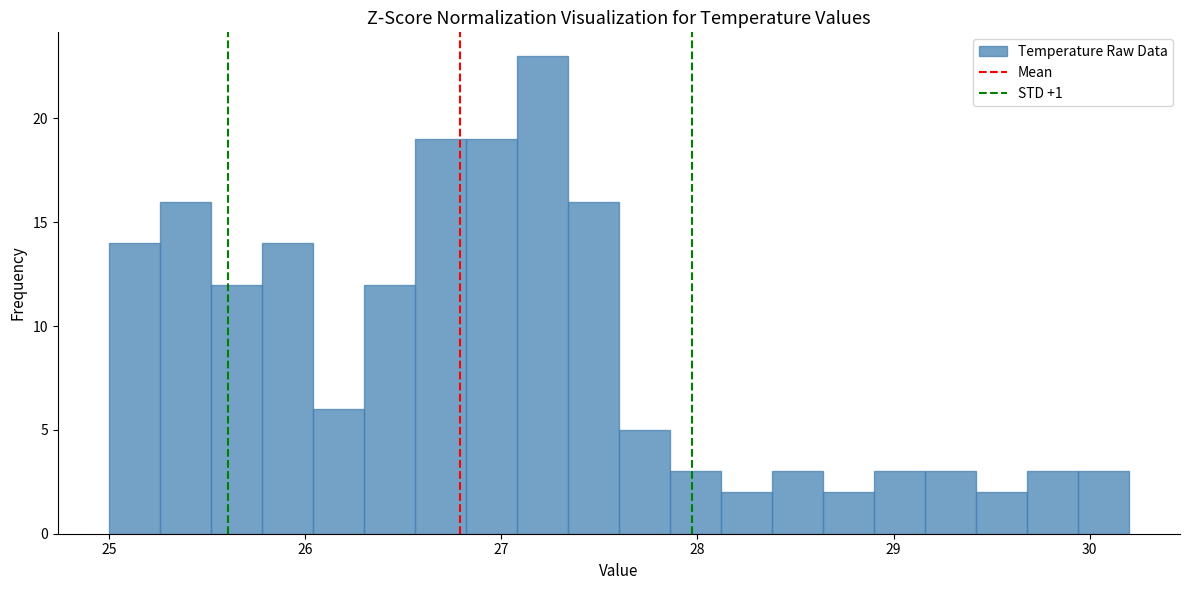

Read against the x-axis, roughly where is the centre of the tallest bar?

27.2